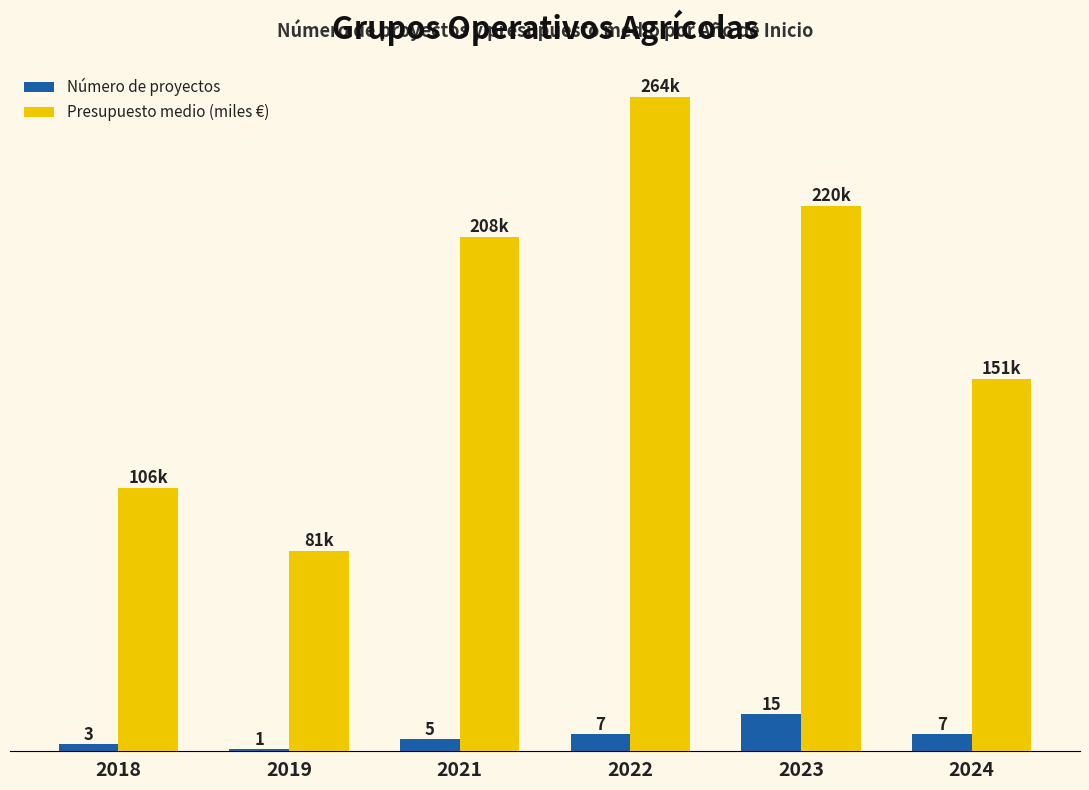

Which series changed the most between 2023 and 2024?

Presupuesto medio (miles €)